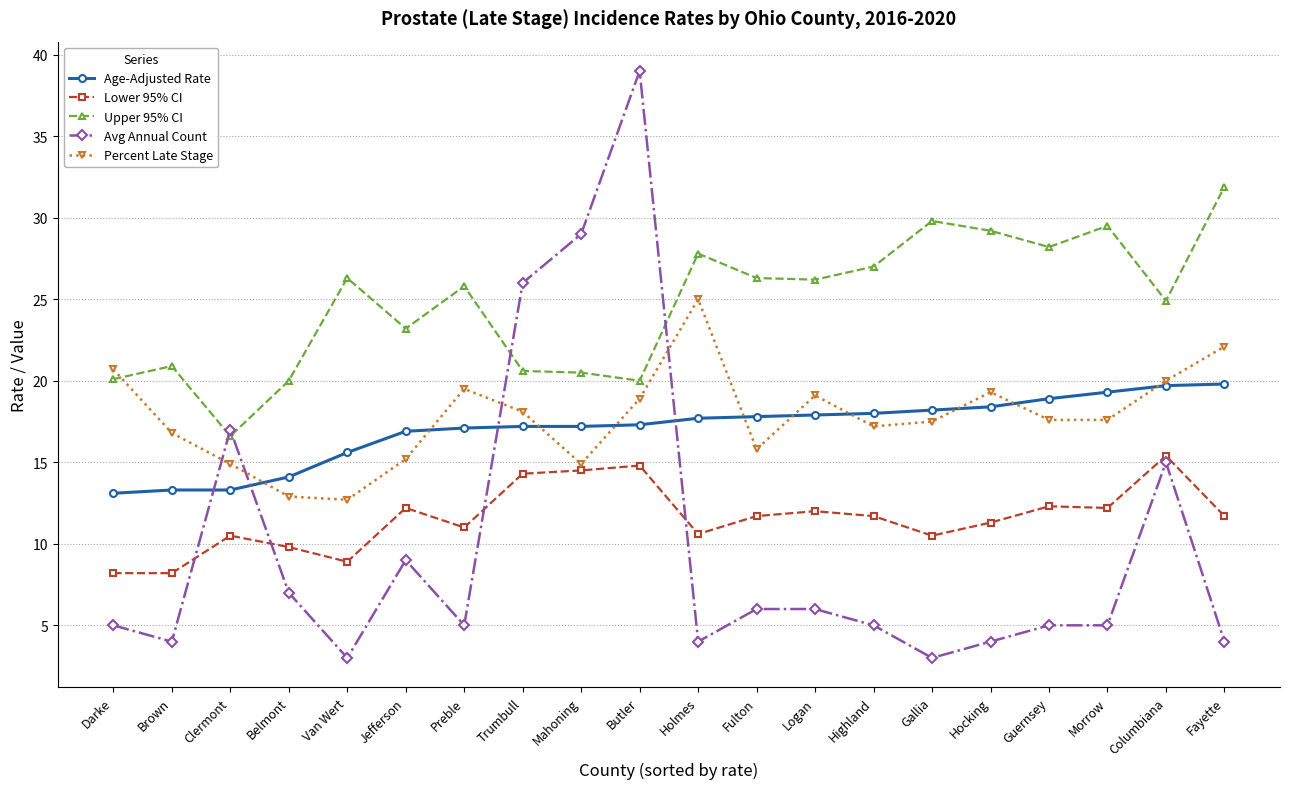

What is the sum of all Upper 95% CI values?

494.8